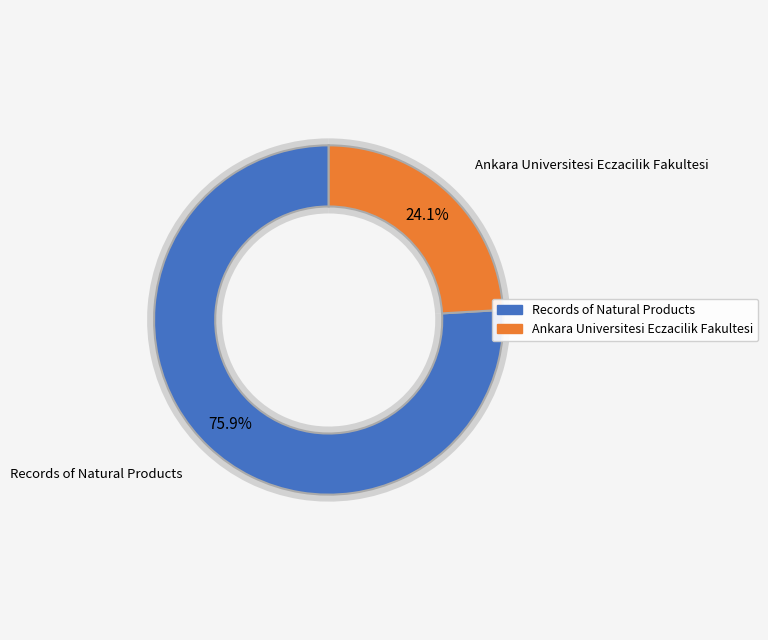

To the nearest percent, what percentage of the pie is Records of Natural Products?

76%